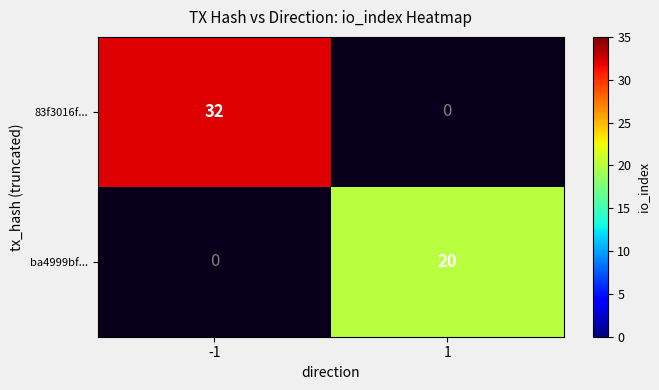

The ba4999bf... series shows 33 at 1. True or false?

False